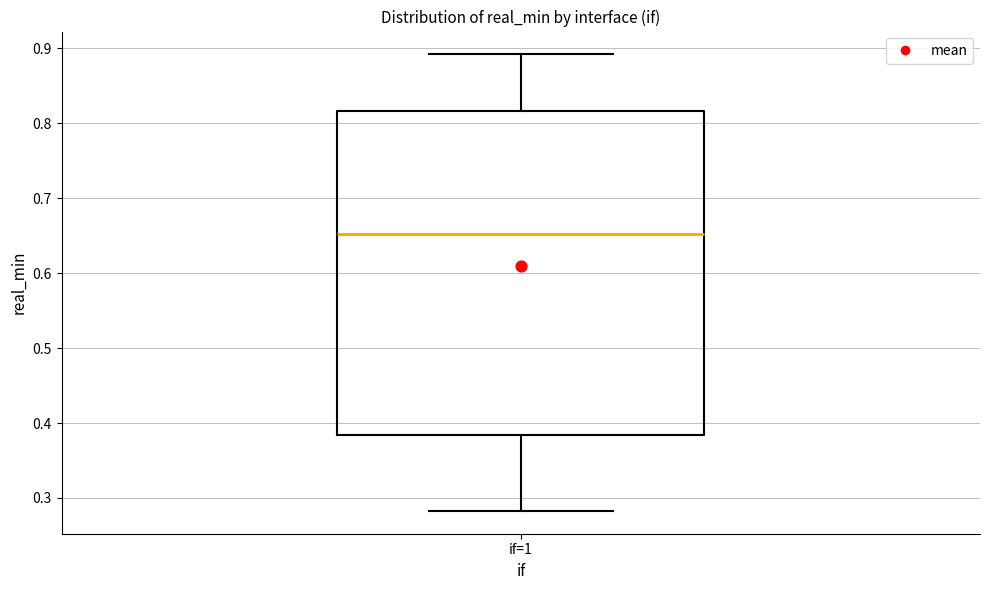

Transcribe this box plot: give where the median line is, the range the box spans, and where the two whiskers end, as read against the y-axis. The values are not printed on the chart, so give them approximately, as read against the axis.

median 0.65, box 0.38 to 0.82, whiskers 0.28 to 0.89